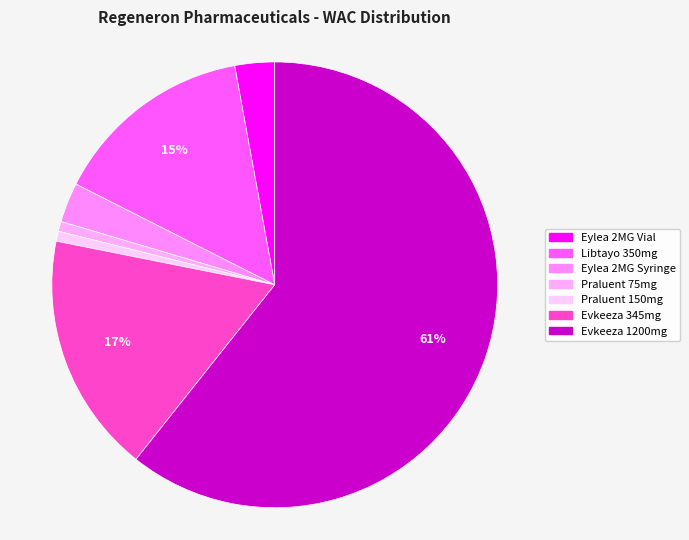

Count the number of slices in the pie.

7